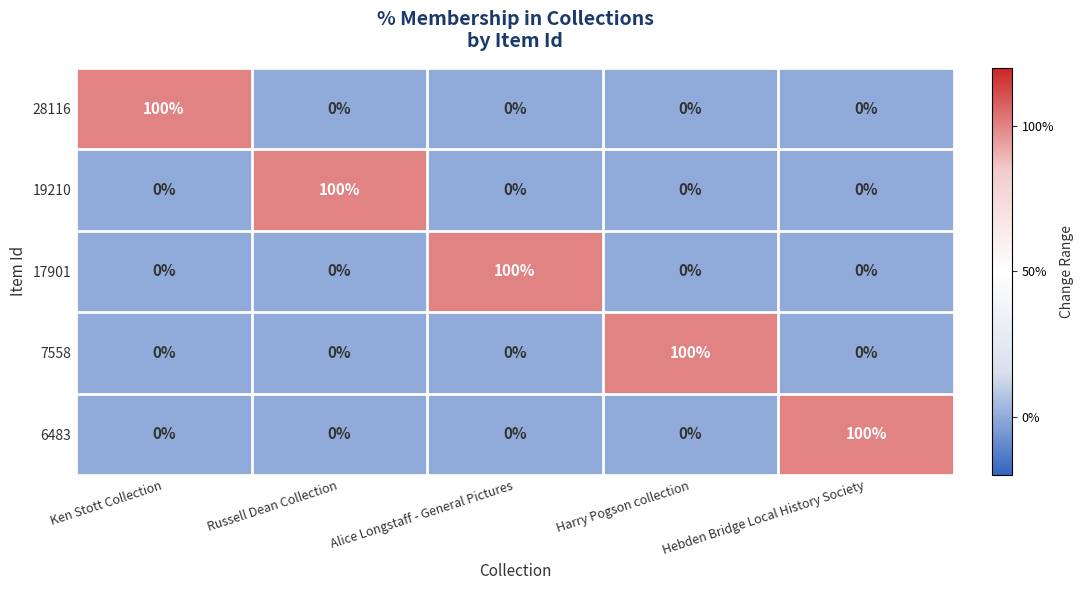

What is the difference between the maximum and second lowest values in the 19210 series?

100